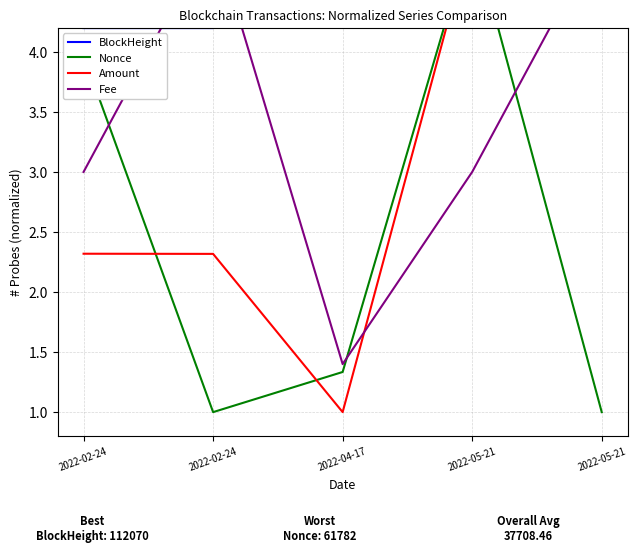

At how many categories does at least one series exceed 4?

5